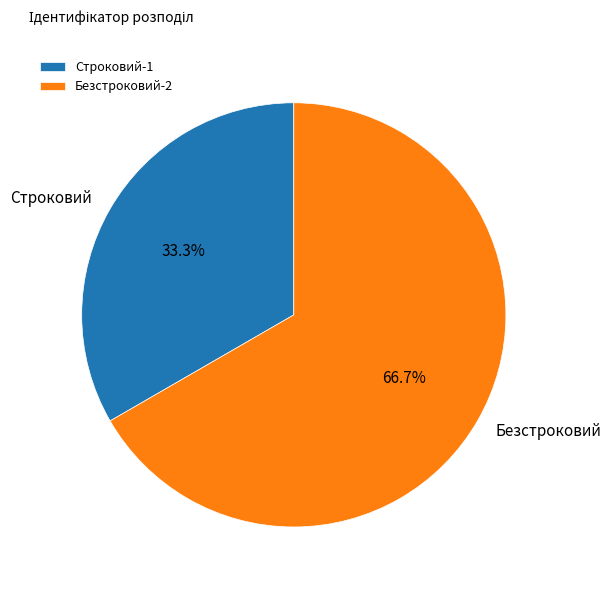

Count the number of slices in the pie.

2